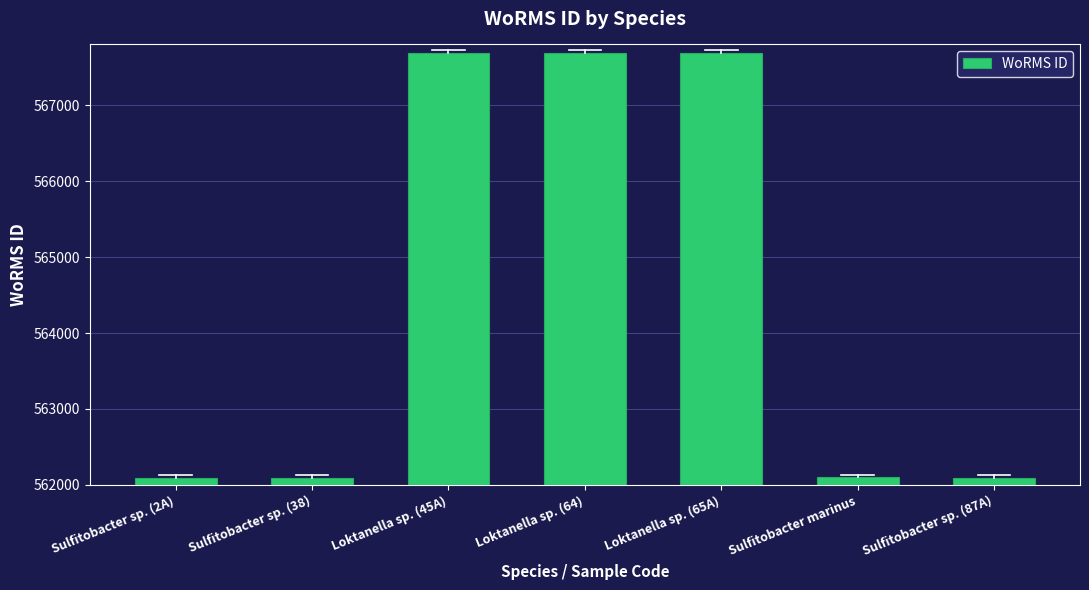

What is the maximum value shown in the chart?

567691